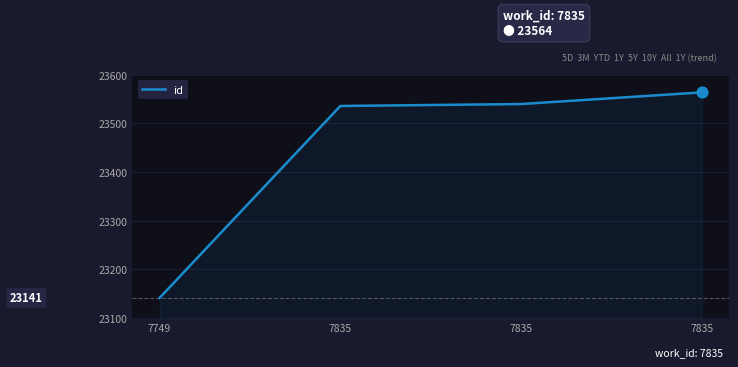

Count the number of data series in this chart.

1